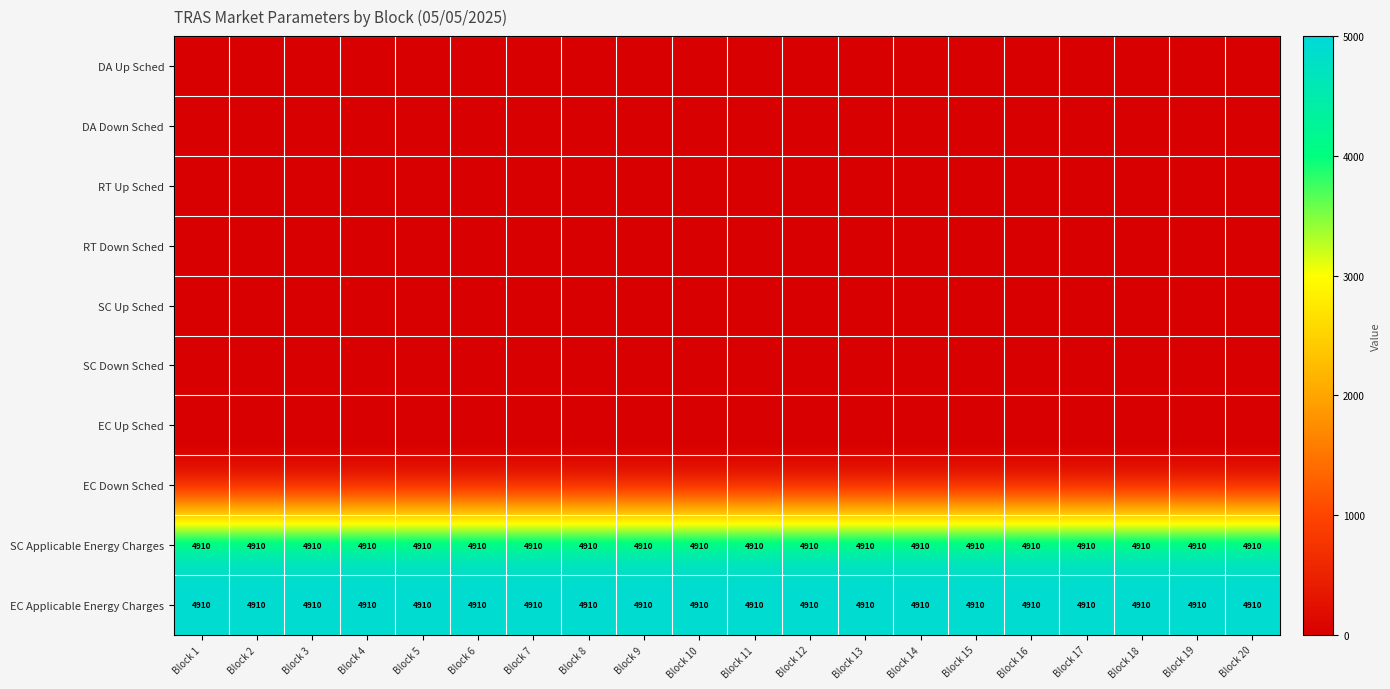

True or false: EC Applicable Energy Charges has a value of 7391 at Block 4.

False